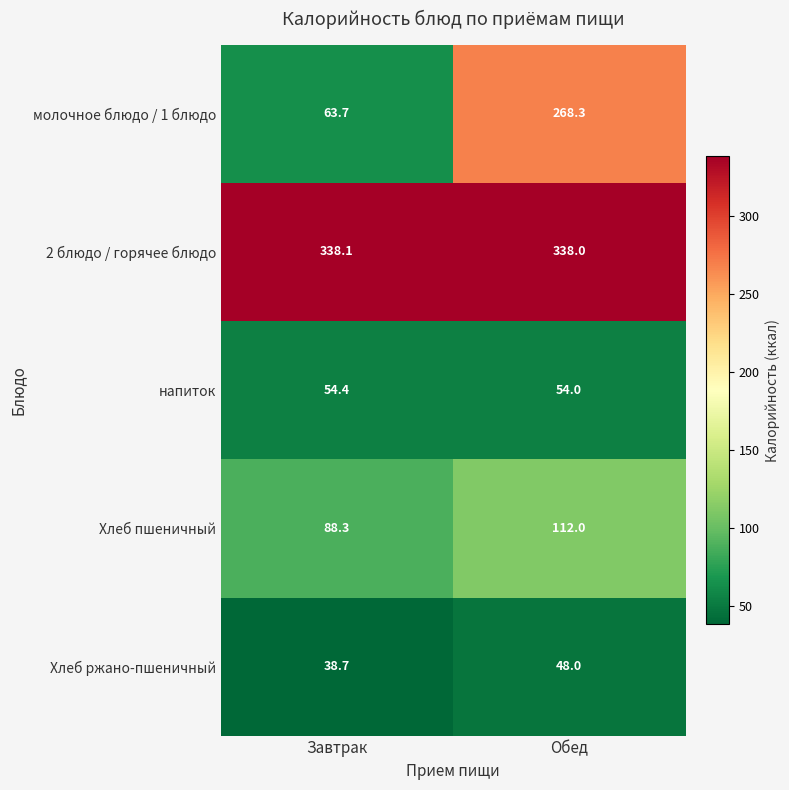

Is the value of Хлеб пшеничный at Обед greater than the value of напиток at Обед?

Yes